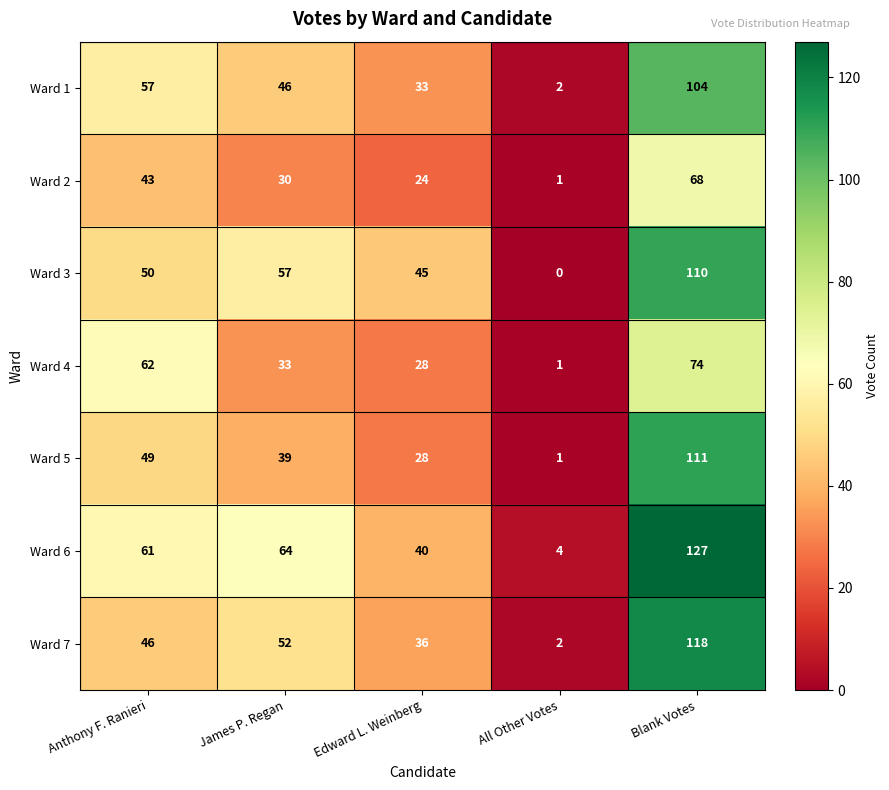

Where is Ward 4 nearest to the value 37?

James P. Regan